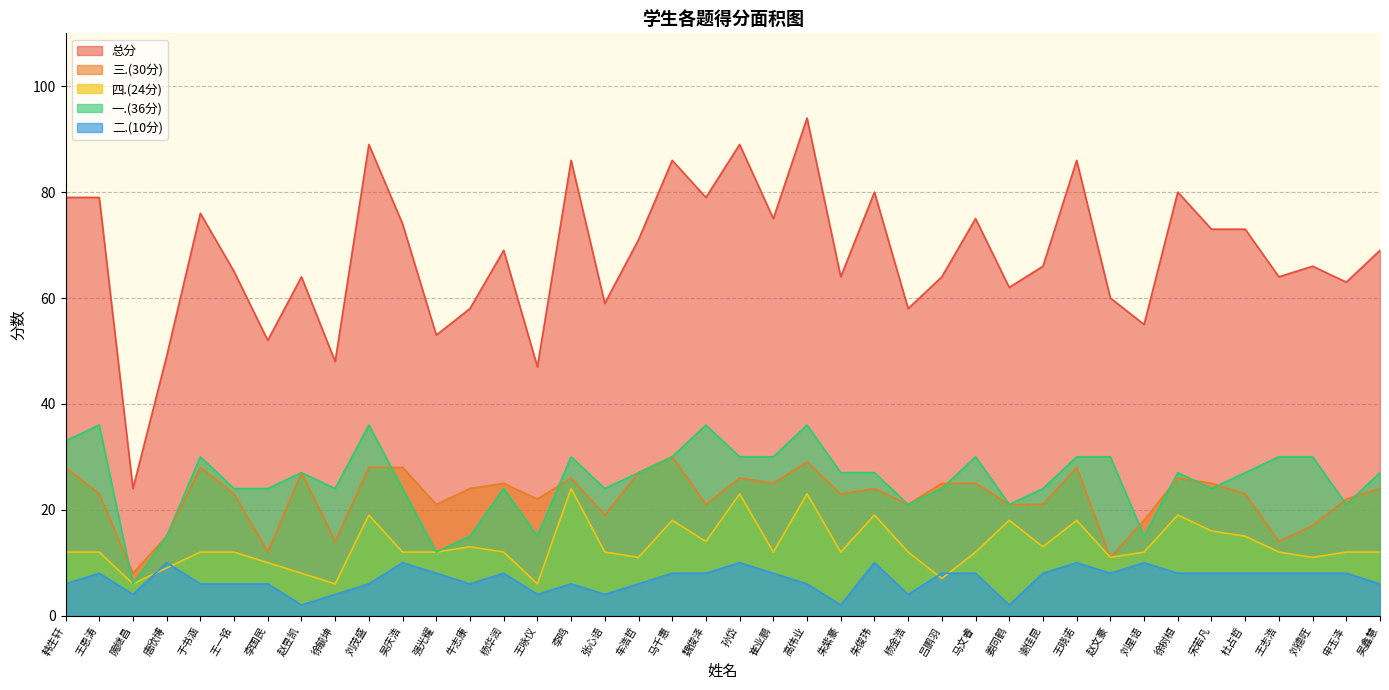

Does the chart display data point markers on the line(s)?

No